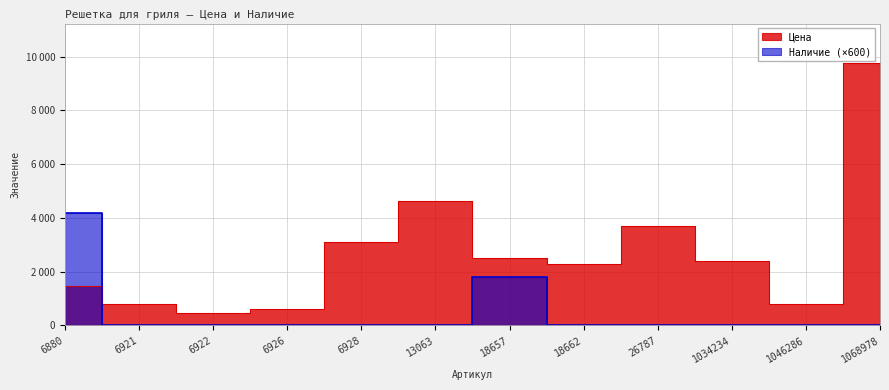

What are all the series names shown in the legend?

Цена, Наличие